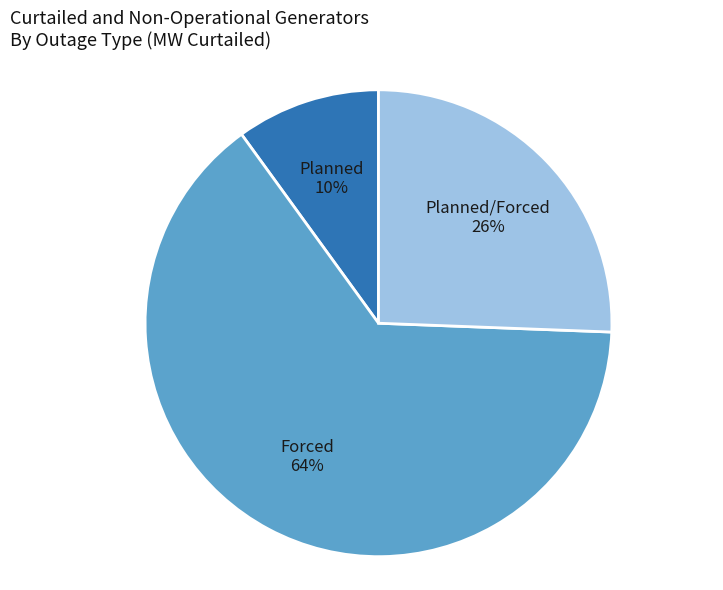

Is there a majority slice in this chart?

Yes